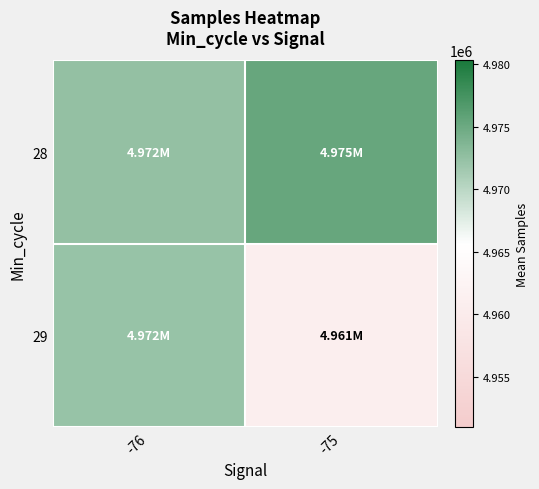

Between -76 and -75, which series saw the biggest shift?

29